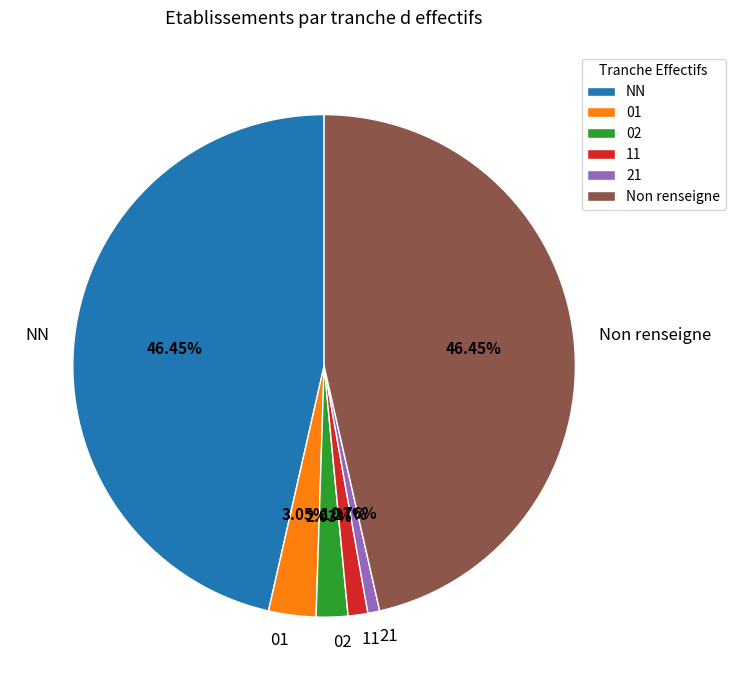

Is the sum of Non renseigne and 21 greater than half?

No